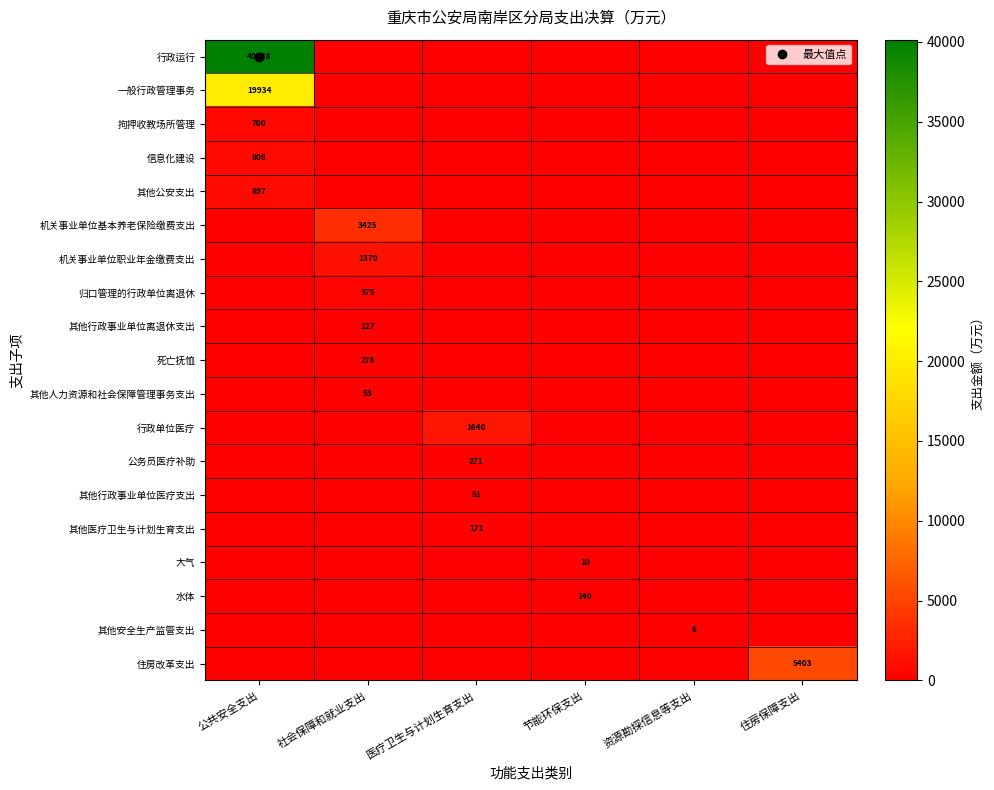

Between 公共安全支出 and 资源勘探信息等支出, which is larger?

公共安全支出